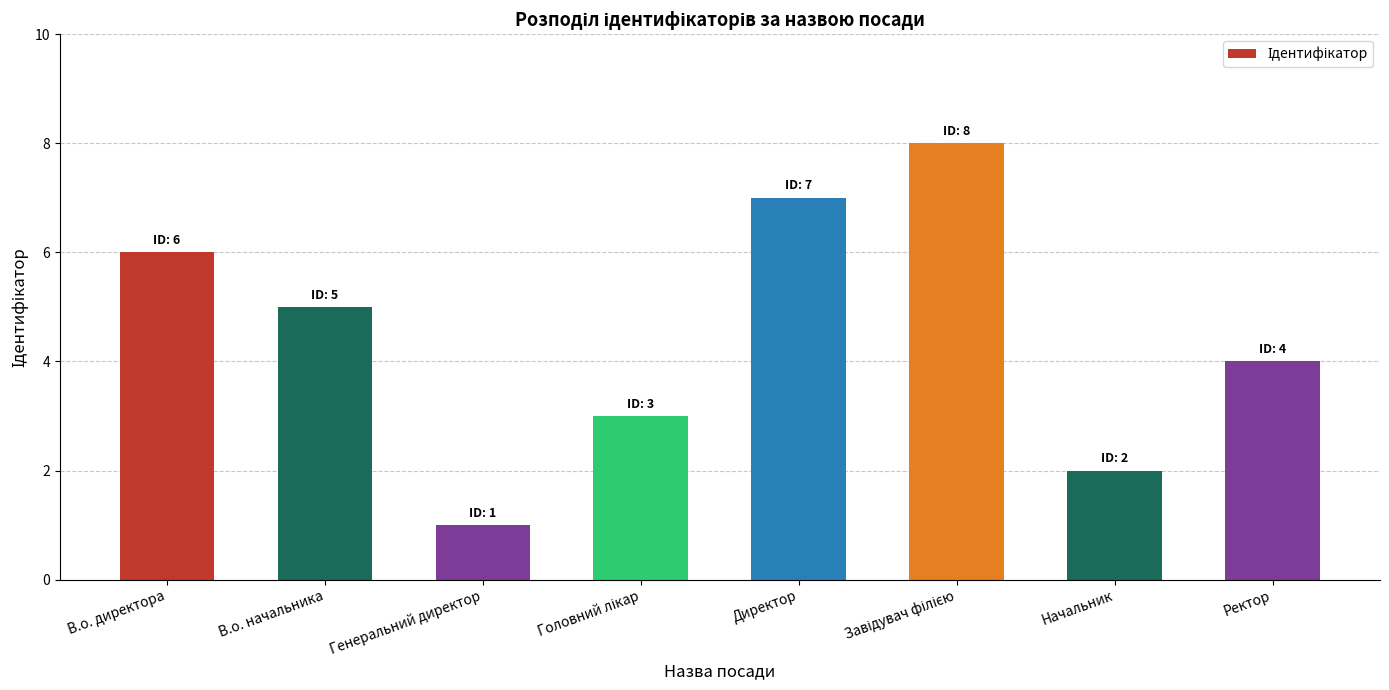

What is the sum of all values?

36